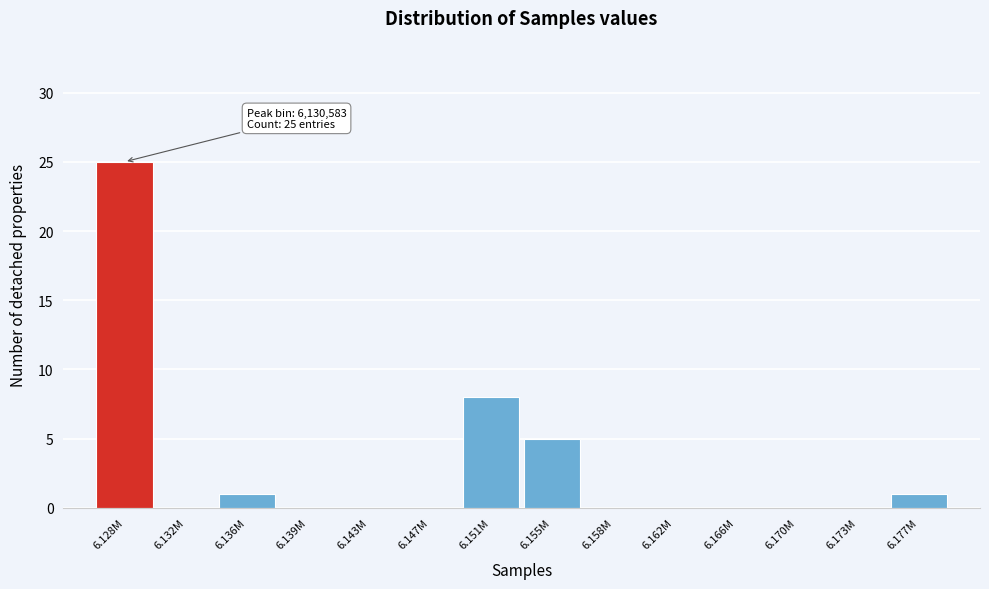

Reading left to right, what are all the values shown in this chart?

6.128M=25	6.132M=0	6.136M=1	6.139M=0	6.143M=0	6.147M=0	6.151M=8	6.155M=5	6.158M=0	6.162M=0	6.166M=0	6.170M=0	6.173M=0	6.177M=1